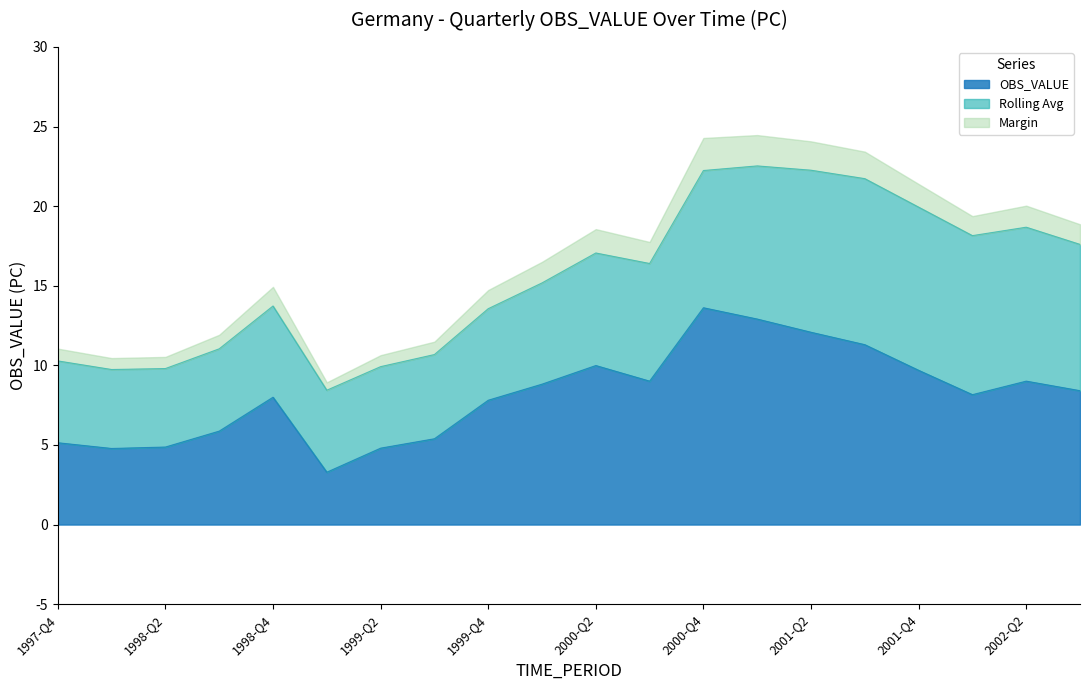

What is the highest value of the Rolling Avg series?

10.4